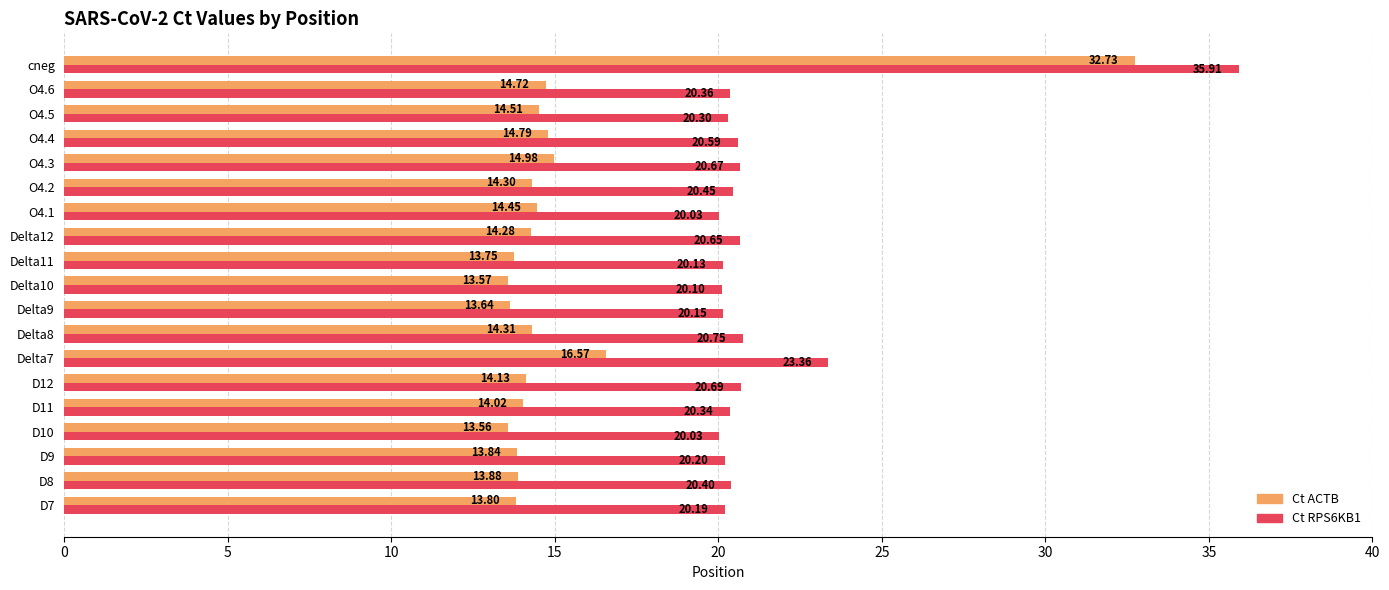

What is the minimum value shown in the chart?

13.6